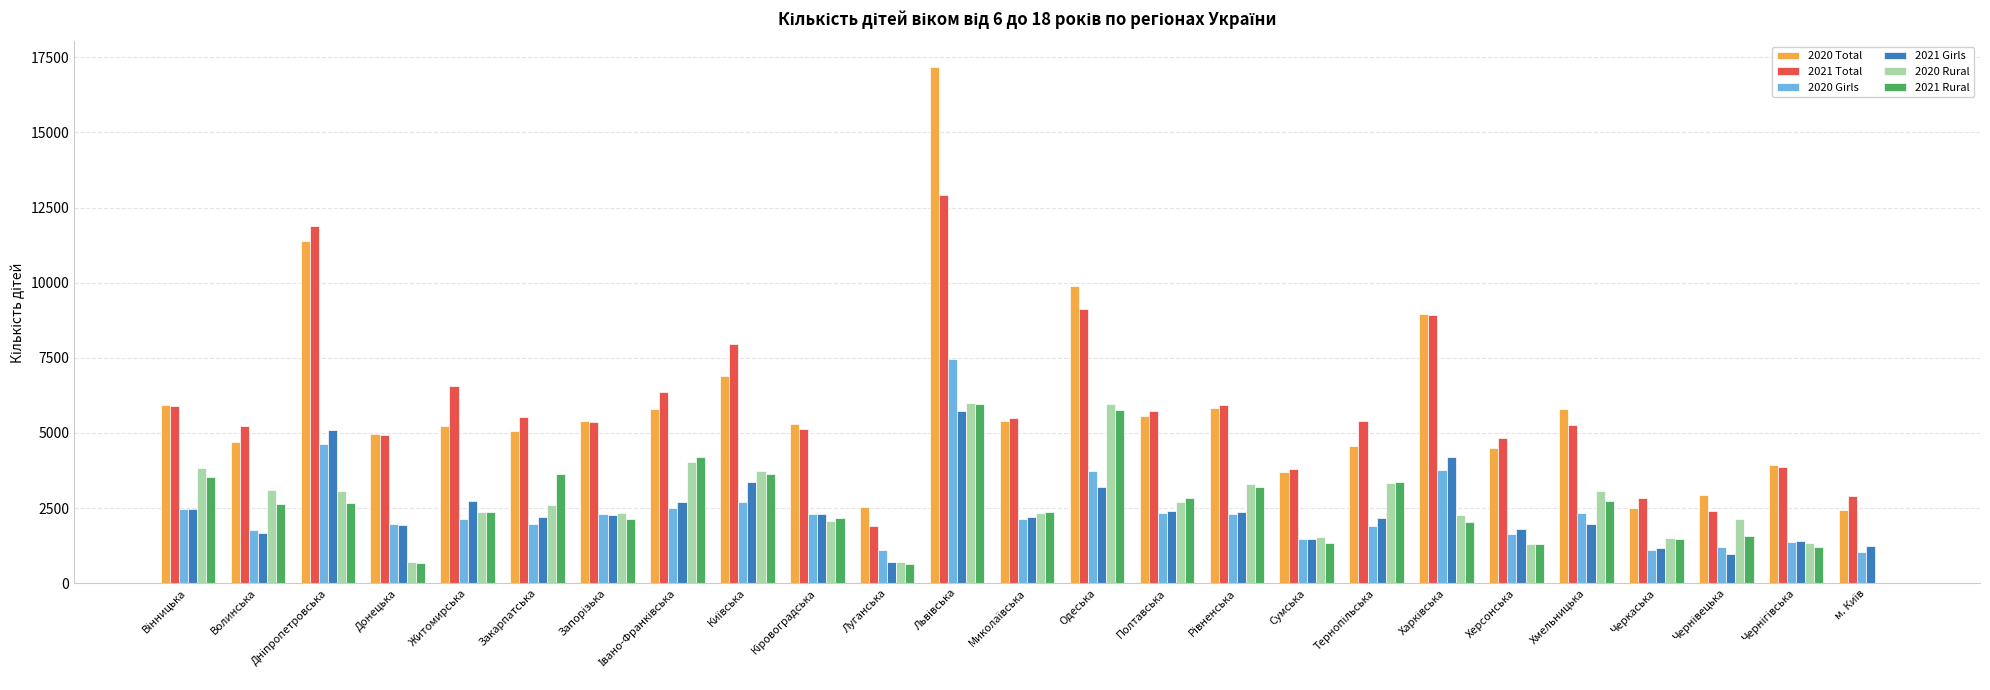

What value does the 2020 Girls series have at Закарпатська, to the nearest 50?

1950